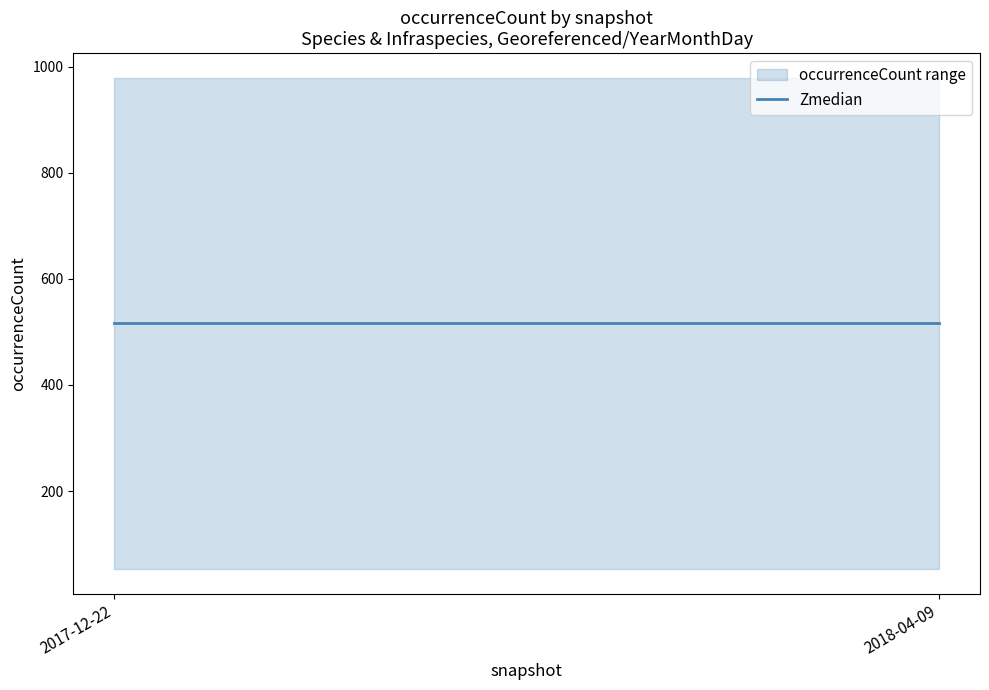

At how many categories does at least one series exceed 667?

2